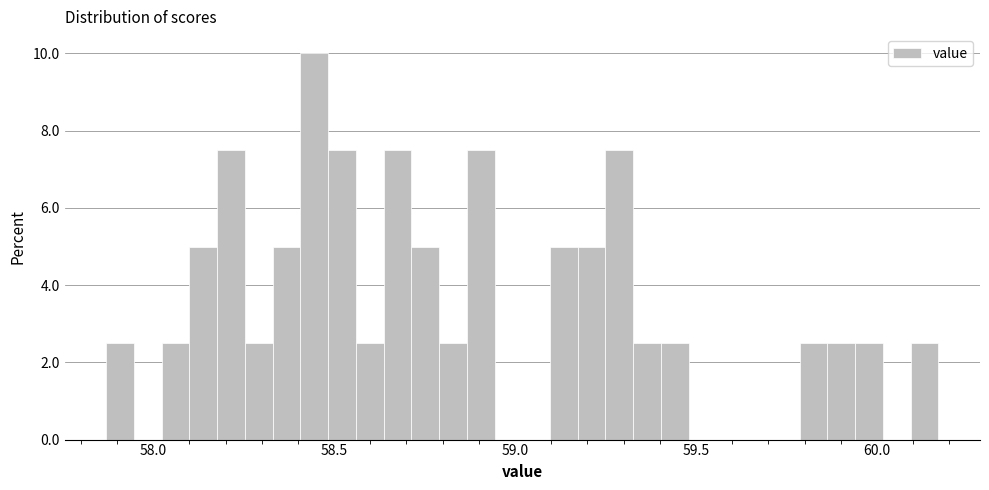

Read against the x-axis, roughly where is the centre of the tallest bar?

58.45